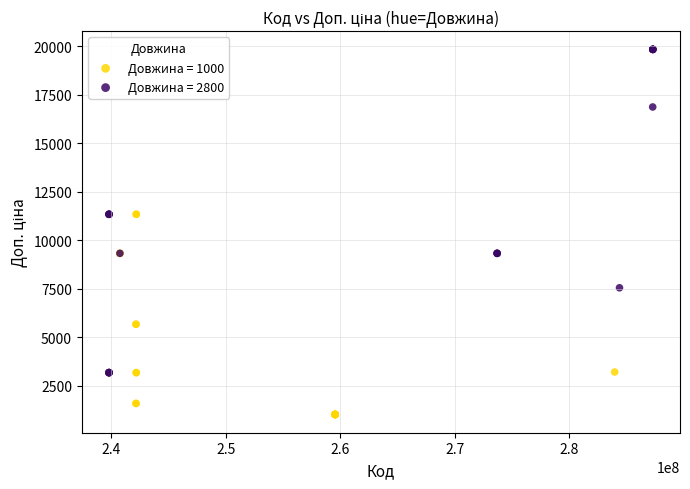

What are all the series names shown in the legend?

Довжина = 1000, Довжина = 2800